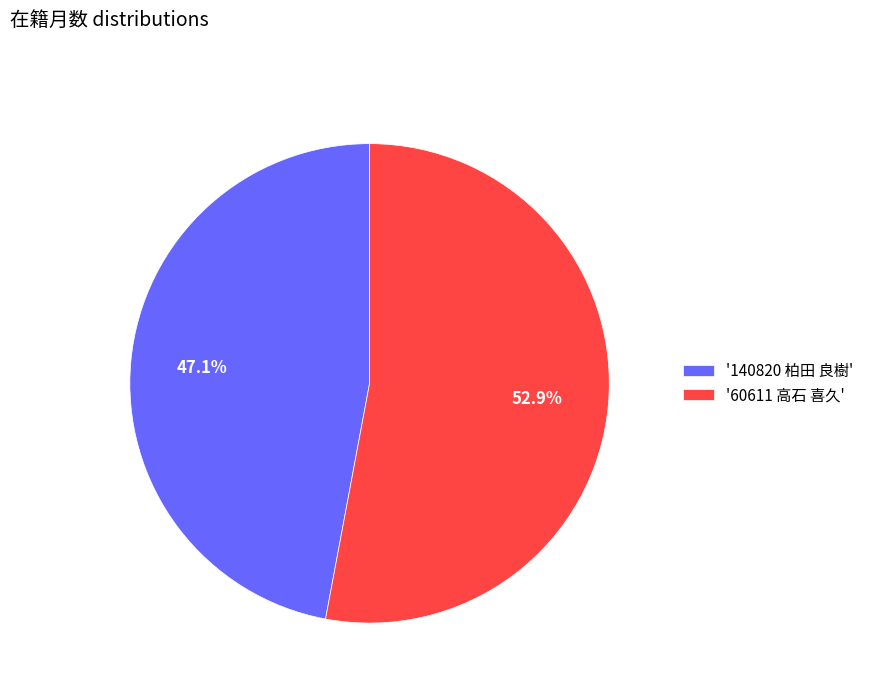

Between '140820 柏田 良樹' and '60611 高石 喜久', which is larger?

'60611 高石 喜久'